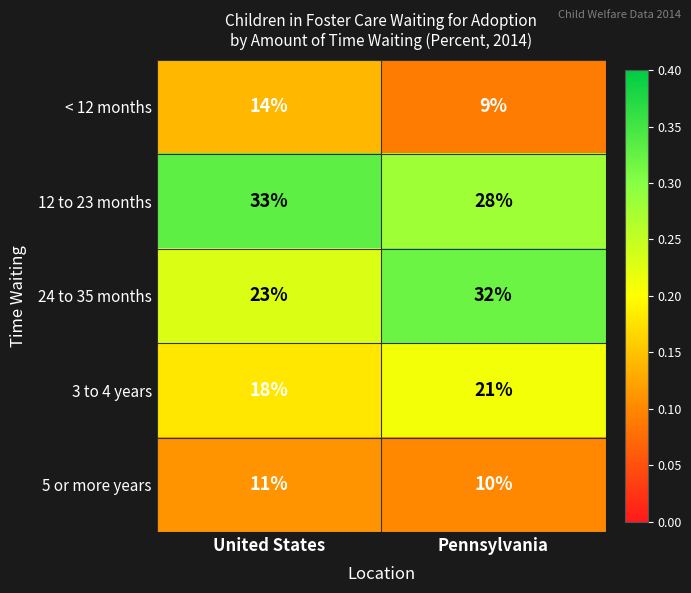

Which series has the largest total across all categories?

12 to 23 months